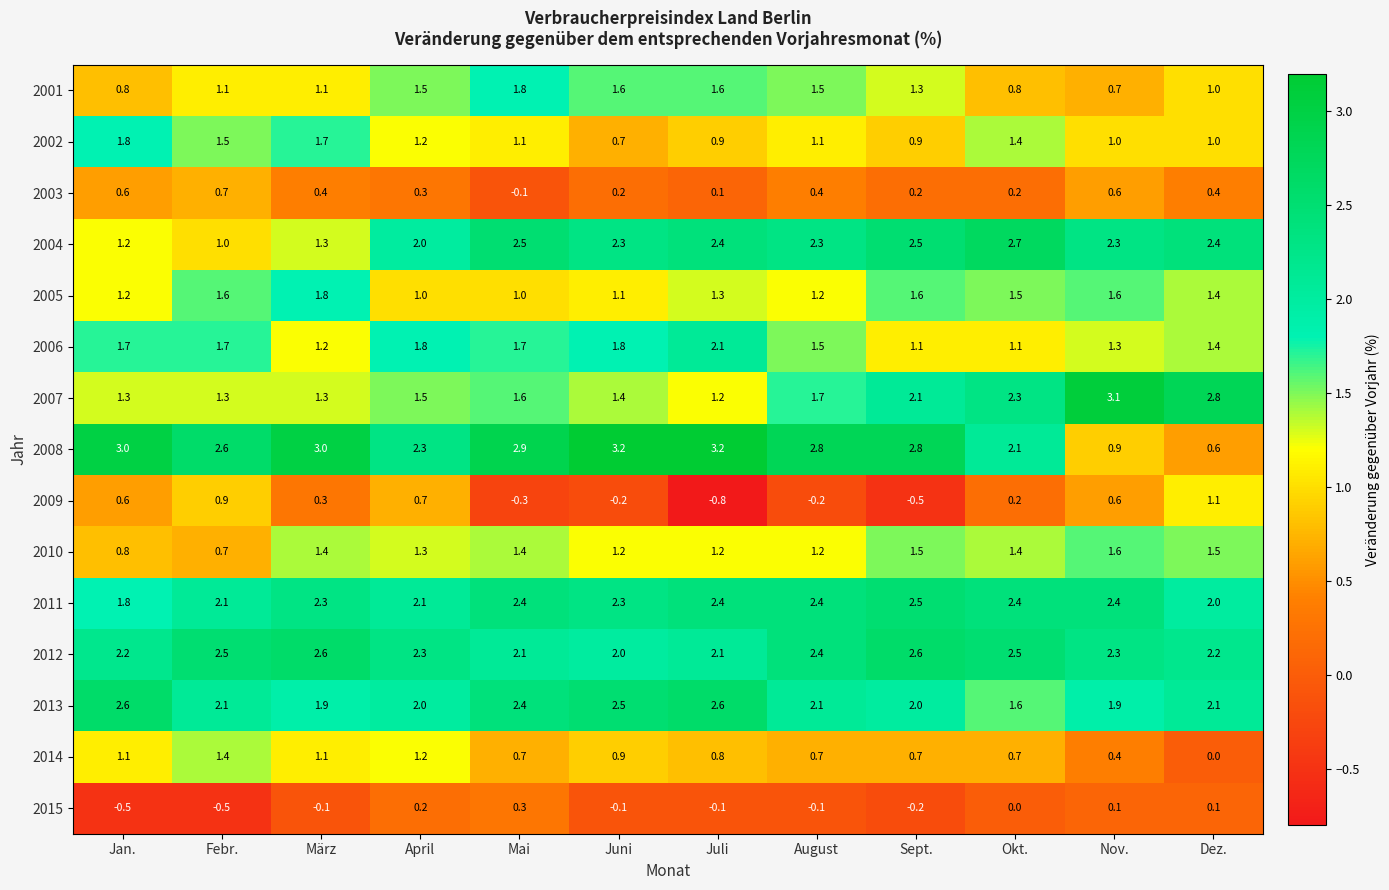

Which series has the largest total across all categories?

2008